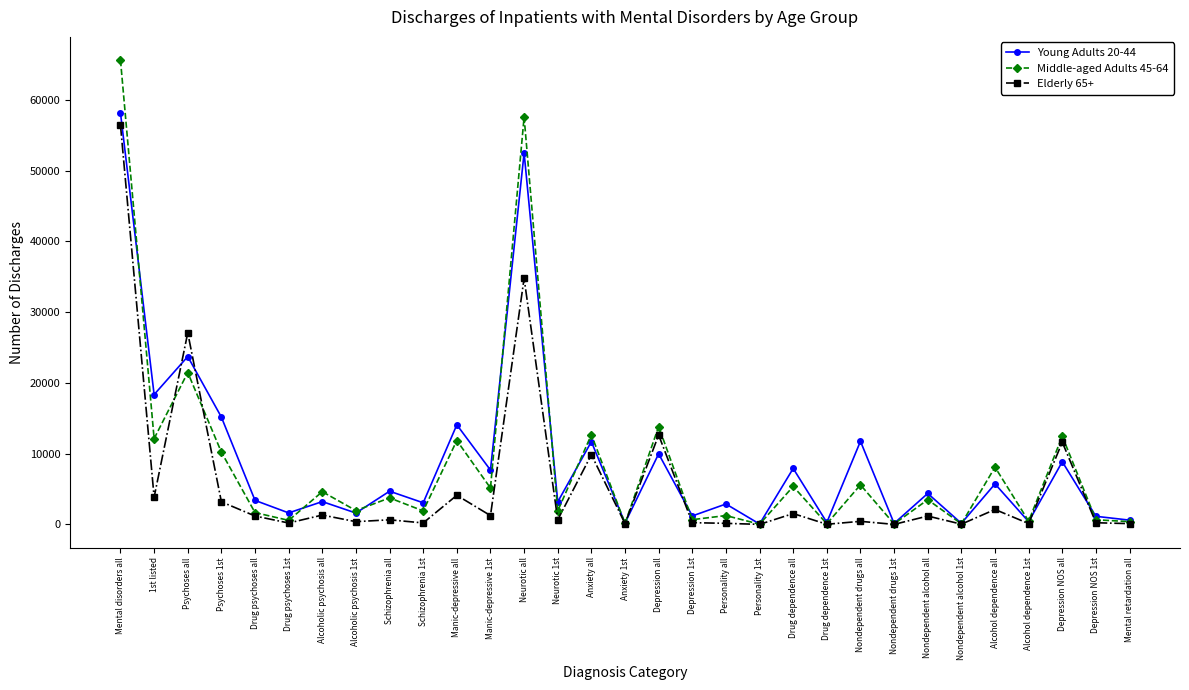

What is the sum of all Elderly 65+ values?

175661